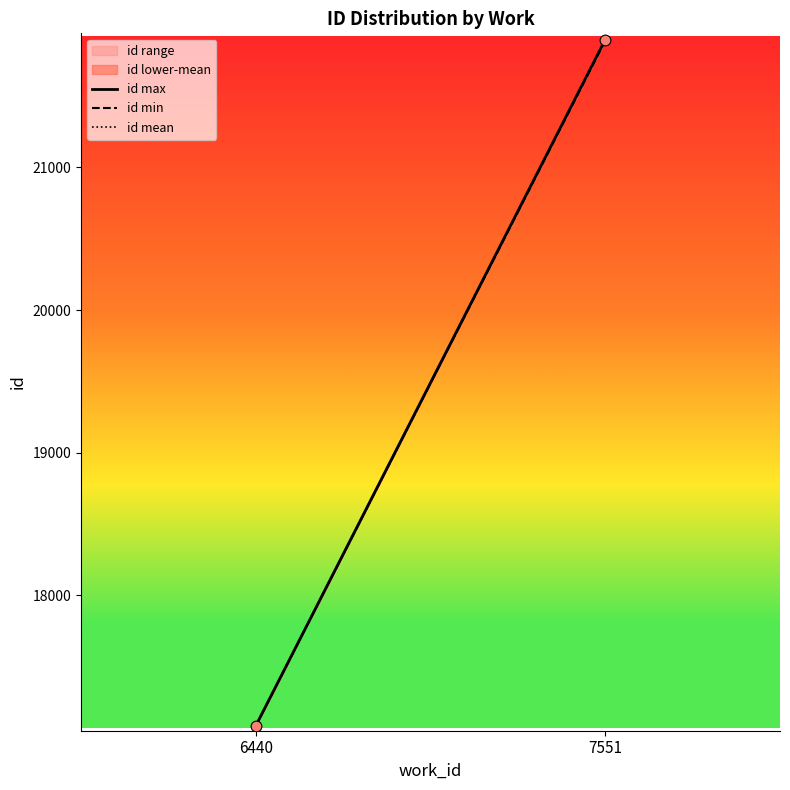

What is the range of Y values (max minus min)?

4805